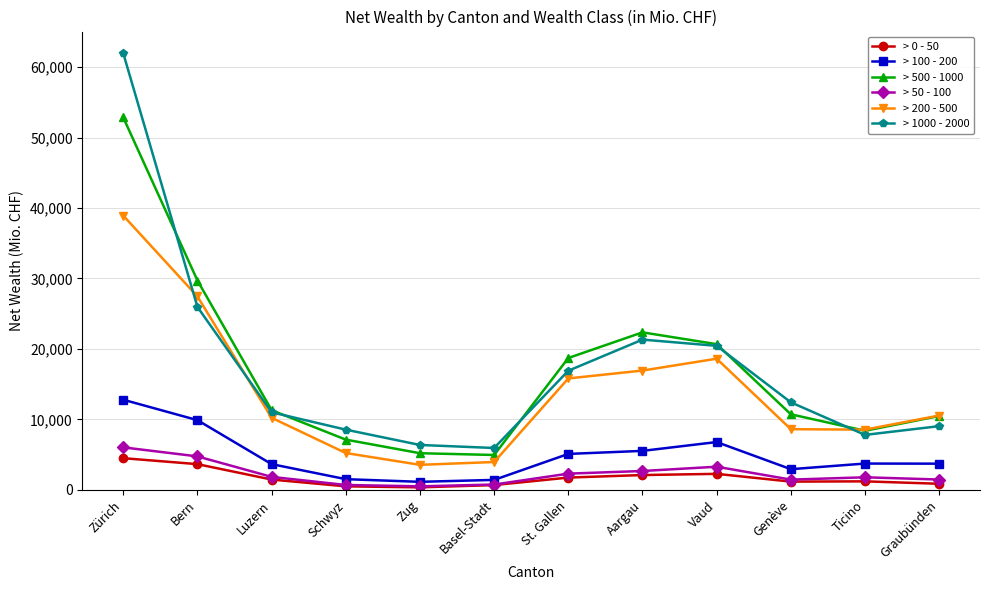

List the series in order of their peak value, lowest first.

> 0 - 50, > 50 - 100, > 100 - 200, > 200 - 500, > 500 - 1000, > 1000 - 2000